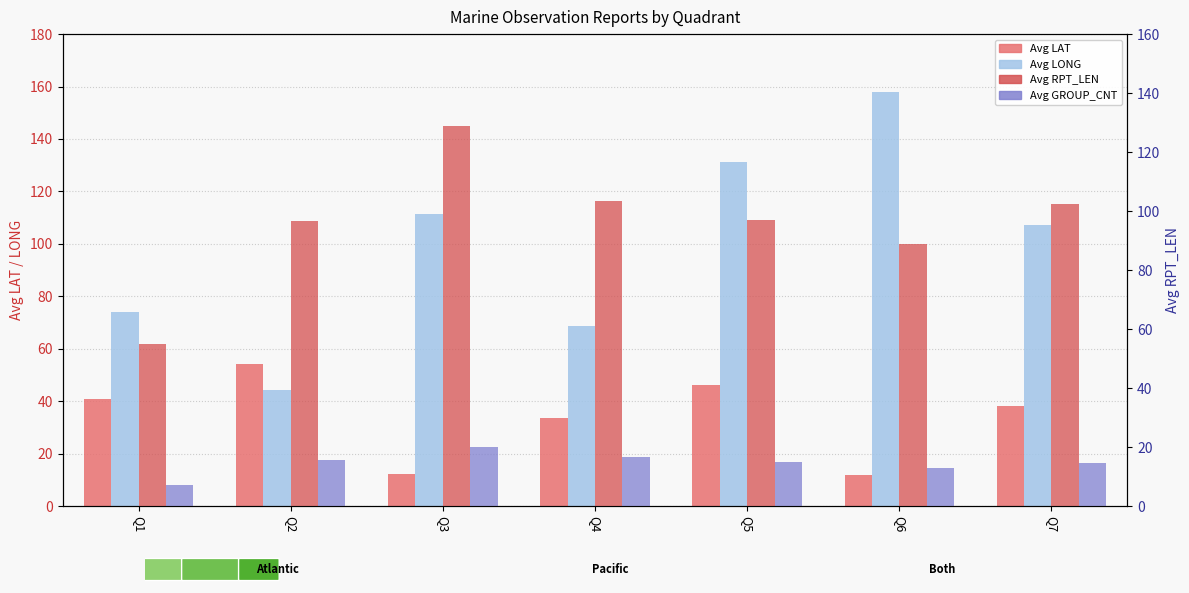

True or false: Avg GROUP_CNT has a value of 26.3 at Q4.

False